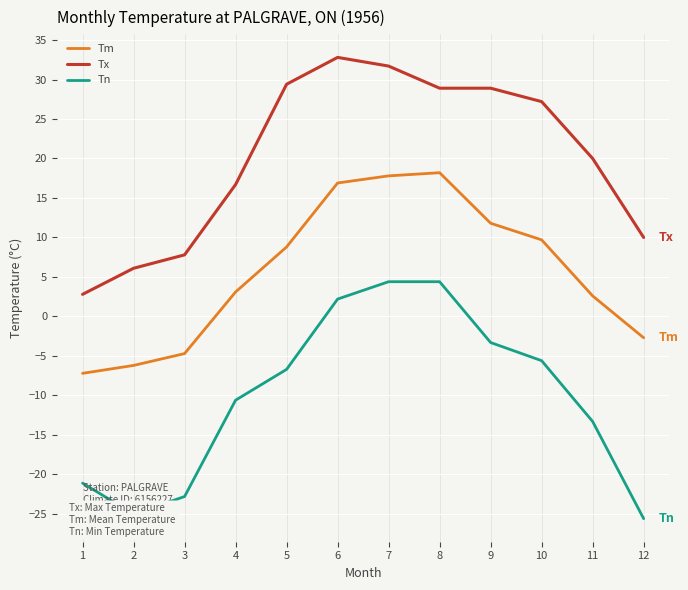

What is the sum of all Tm values?

68.1